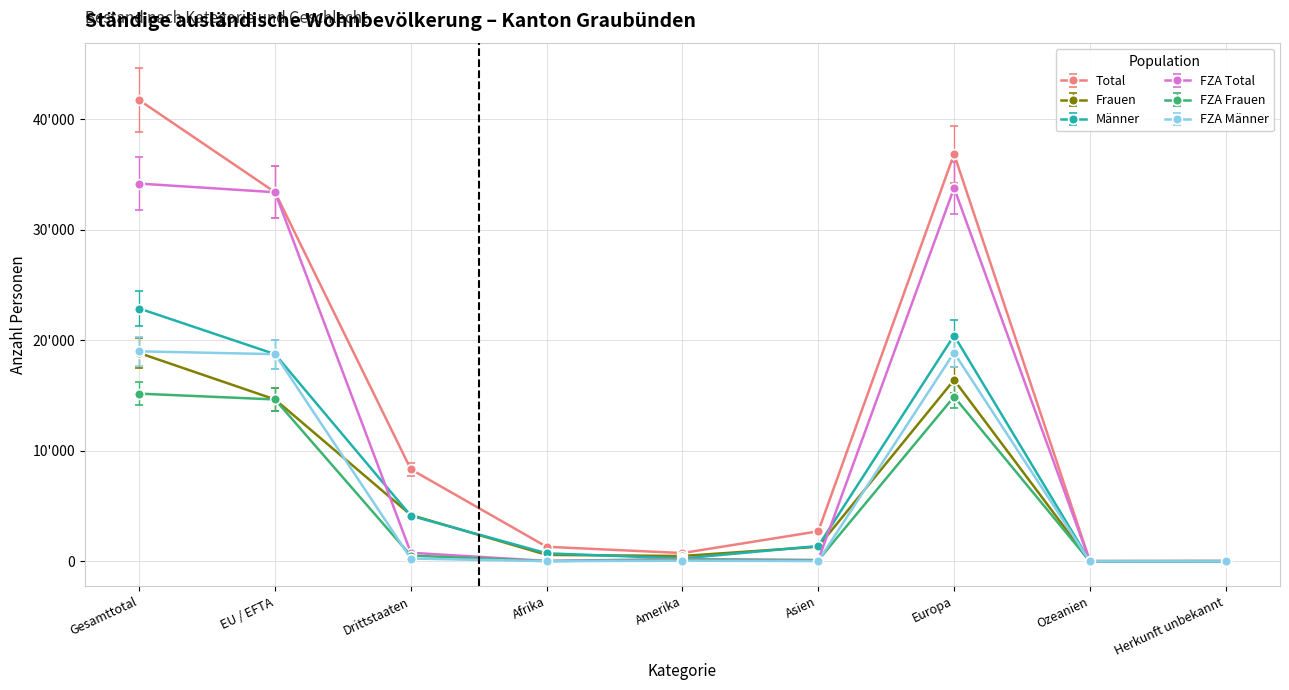

At which category is the sum across all series the highest?

Gesamttotal